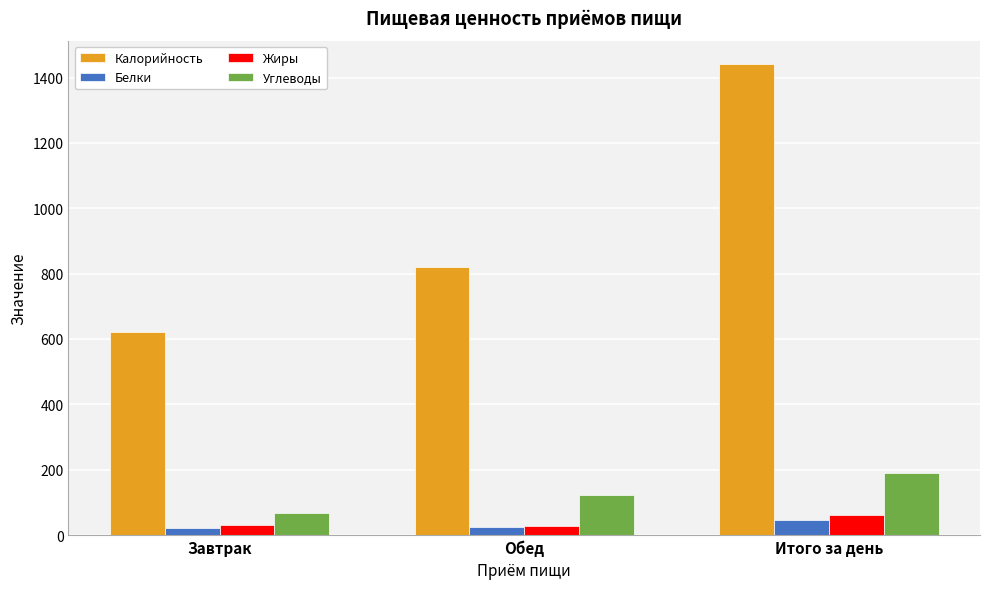

Which label corresponds to the largest value in the chart?

Итого за день